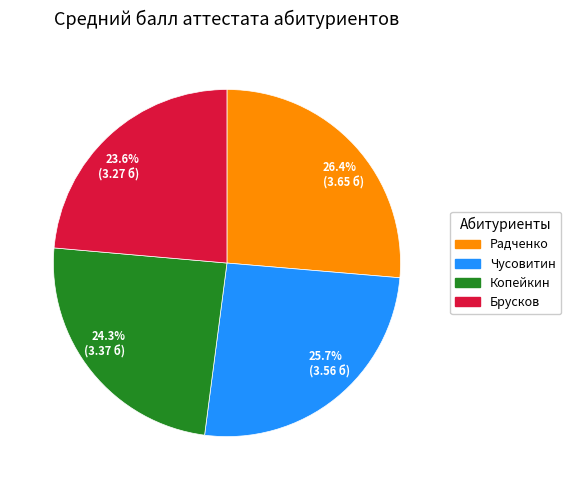

To the nearest percent, what portion does Брусков represent?

24%